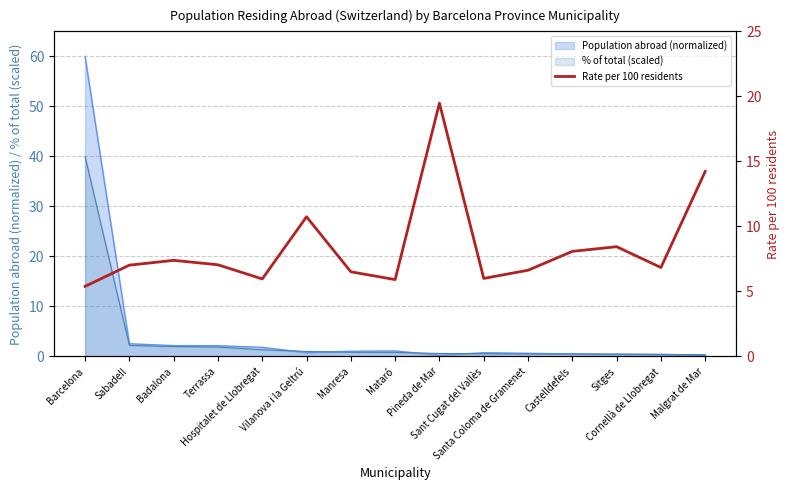

How many points are lower than both their immediate neighbors (excluding endpoints)?

4